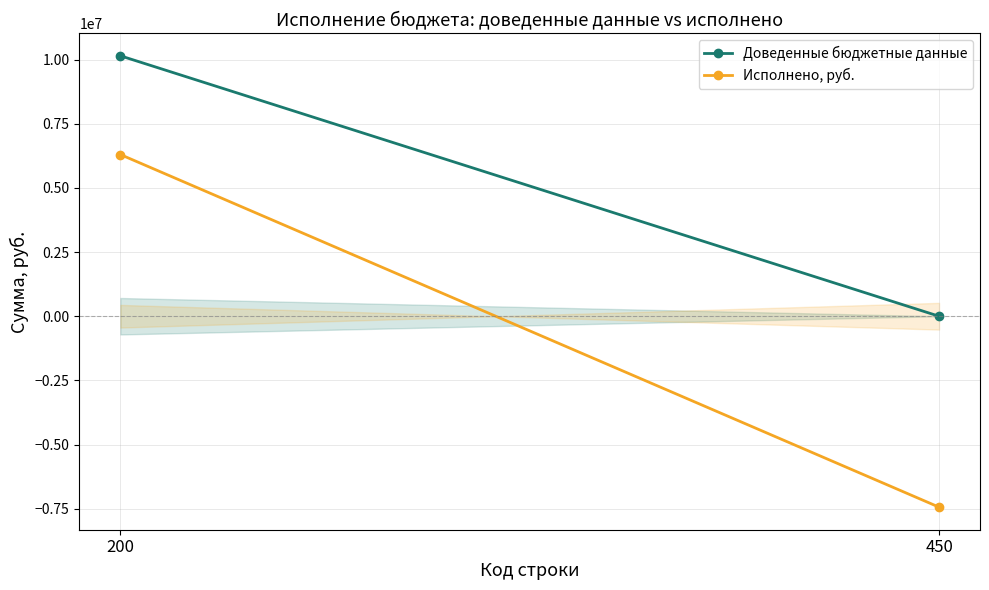

What is the difference between the Исполнено, руб. values at 200 and 450?

13737562.6